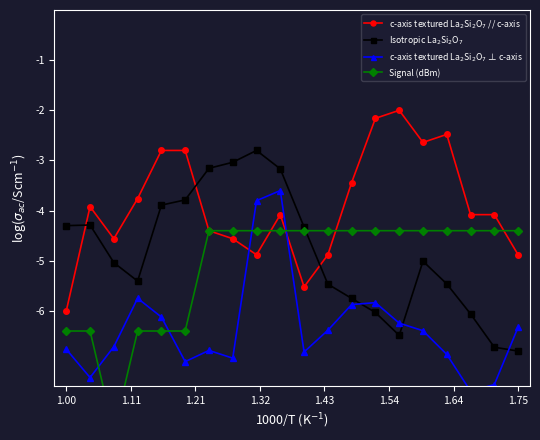

How many intersections are there between Signal (dBm) and c-axis textured La$_2$Si$_2$O$_7$ ⊥ c-axis?

4